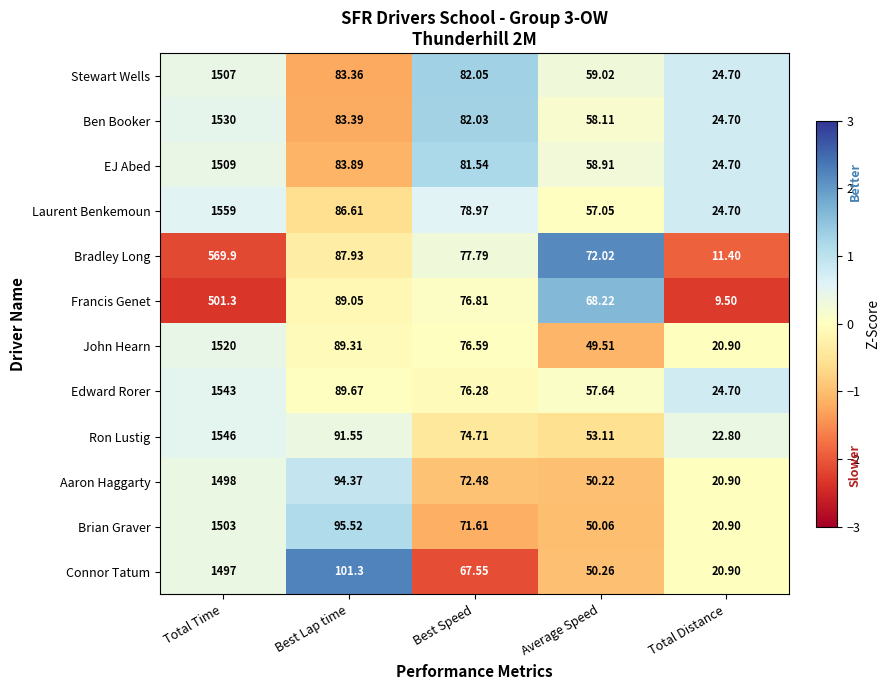

Where is Ron Lustig nearest to the value 784?

Best Lap time